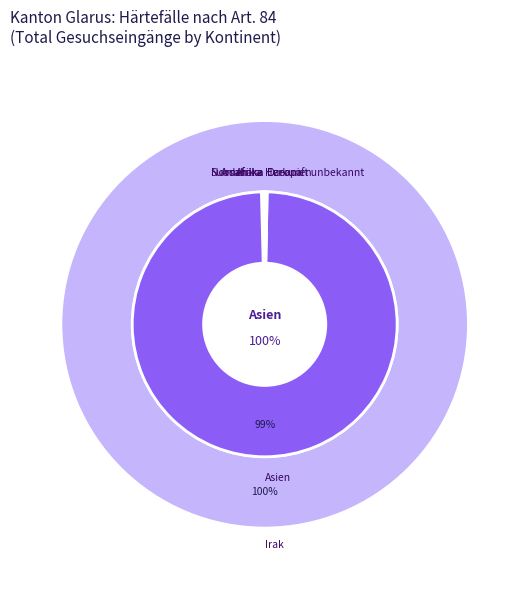

Combined, what portion of the pie is Asien and Gesamttotal?

100.0%